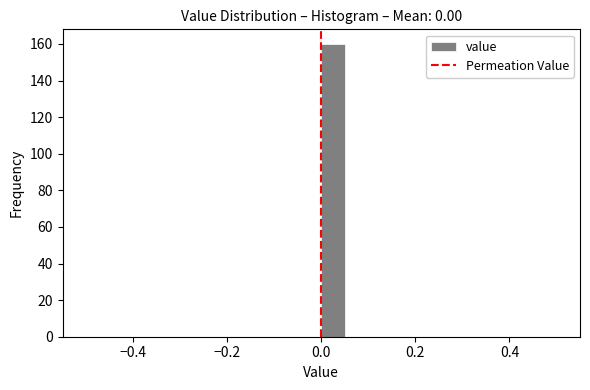

Read against the x-axis, roughly where is the centre of the tallest bar?

0.02